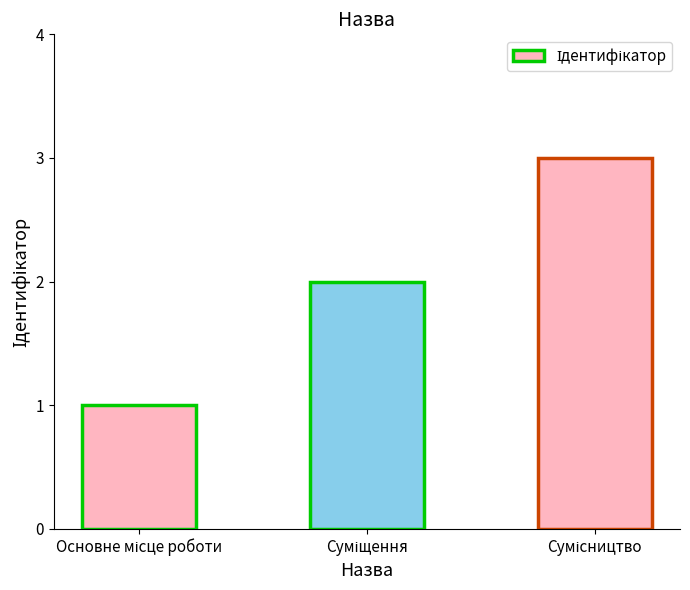

What is the difference between the maximum and minimum values?

2